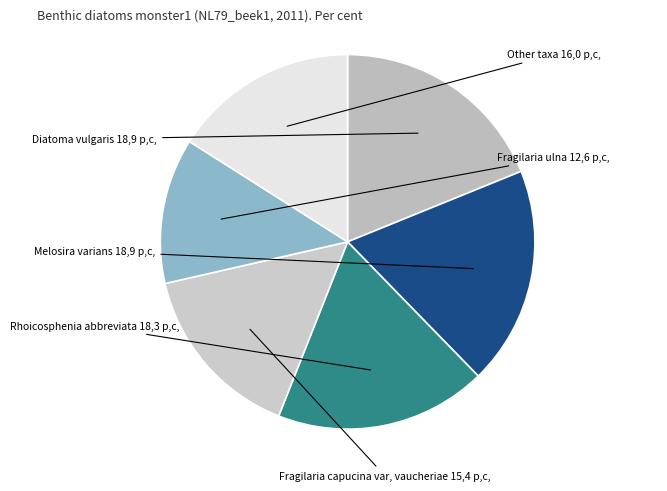

How many segments does this pie chart have?

6